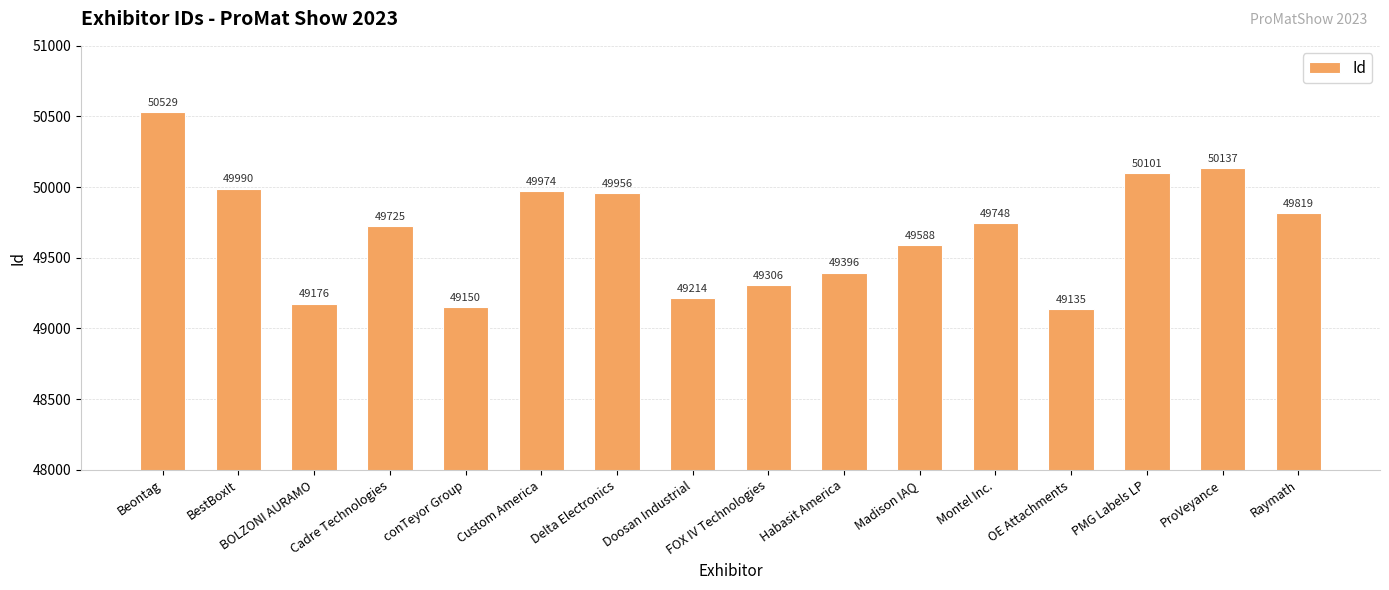

How many distinct data groups are displayed?

1